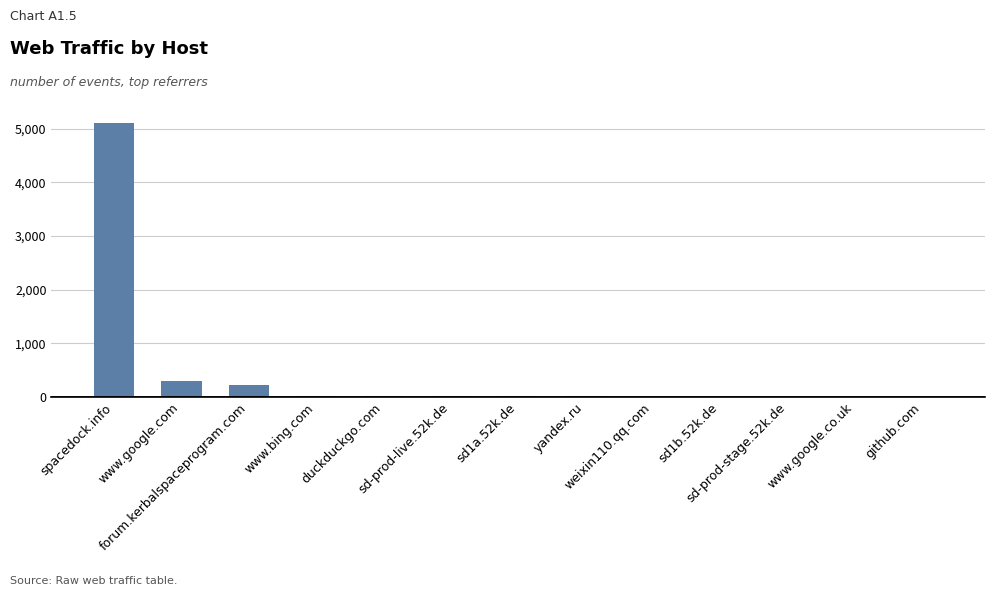

What is the greatest value displayed?

5112